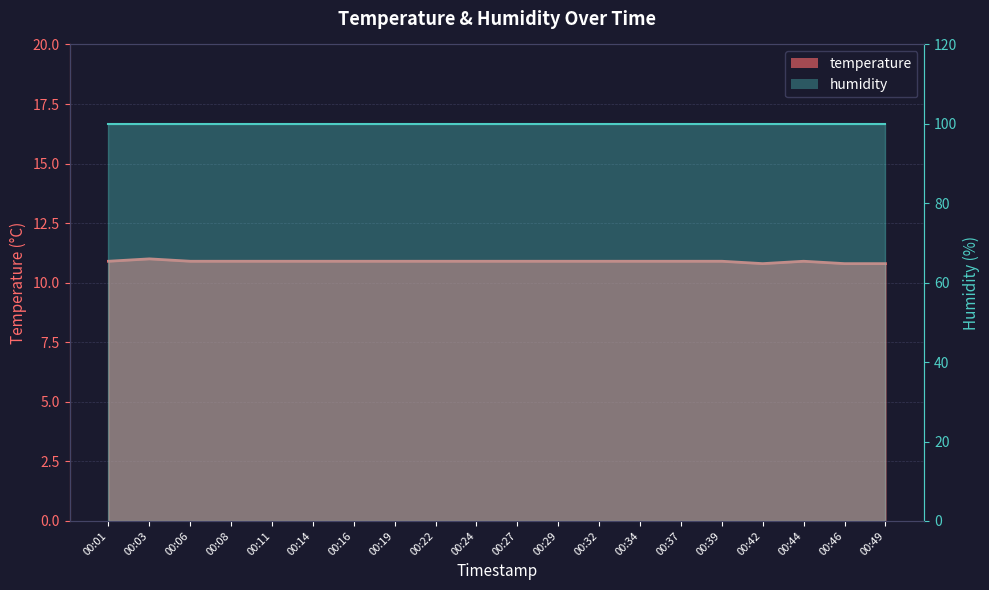

Count the number of categories in the chart.

20